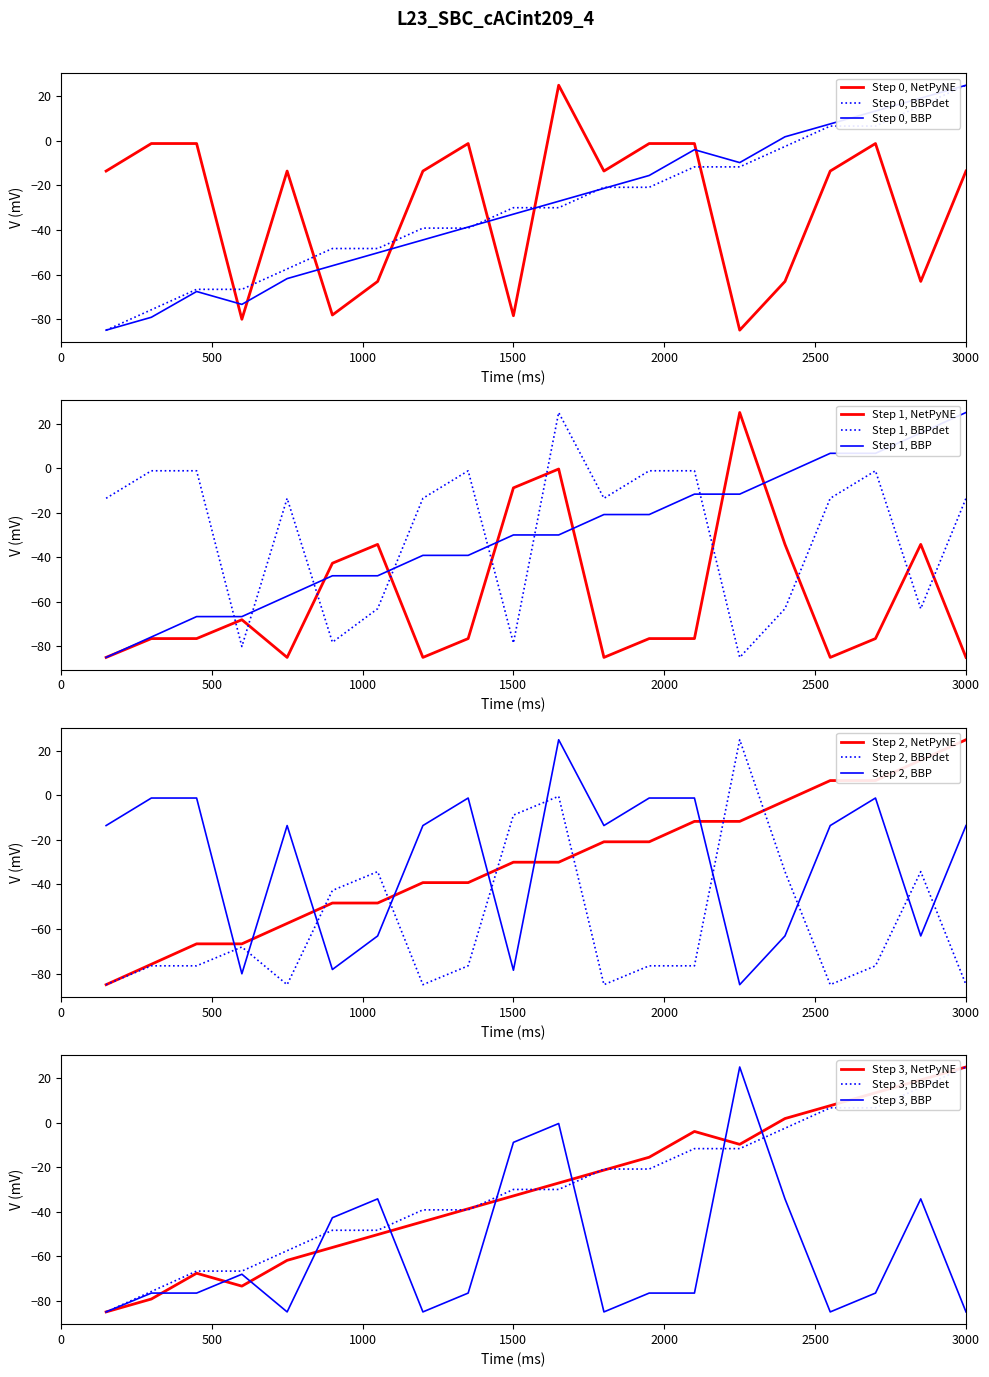

The Step 0, BBP series shows 25.0 at 3000. True or false?

True